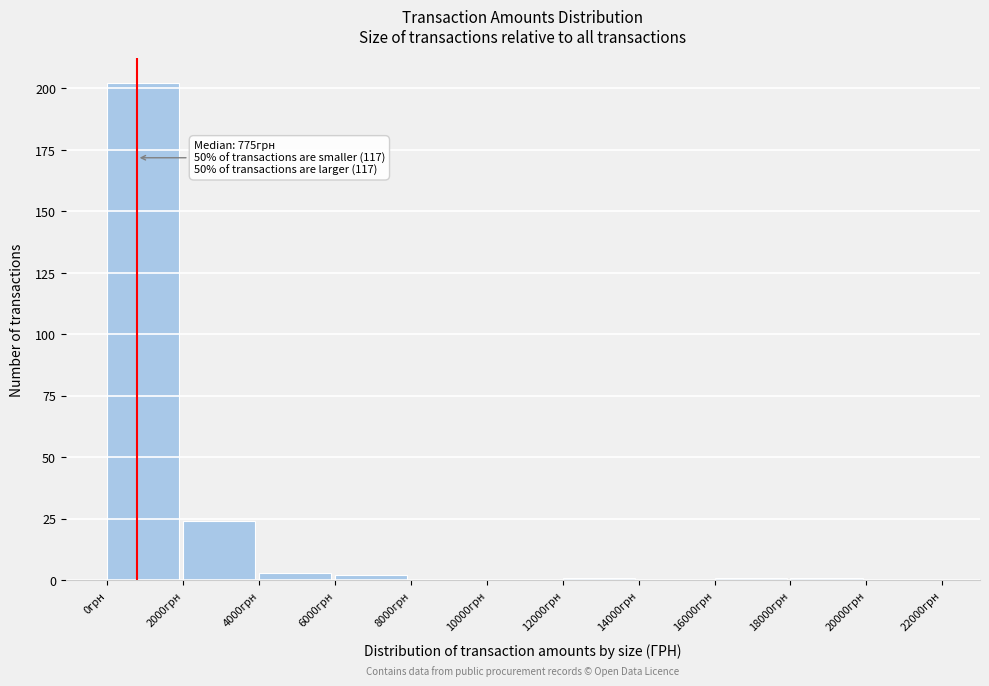

Over which range of the x-axis is the bar tallest?

0 to 2000